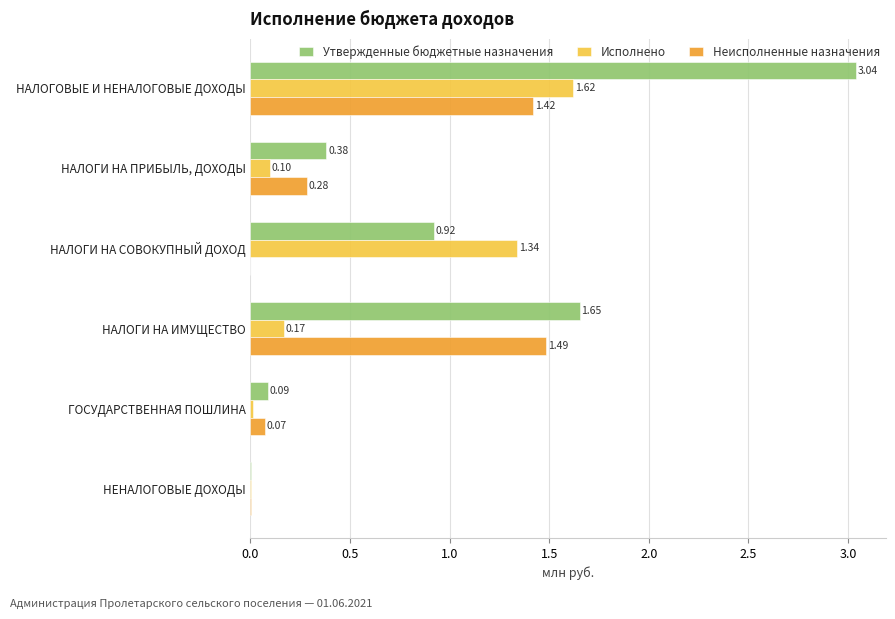

Which series changed the most between НАЛОГИ НА ПРИБЫЛЬ, ДОХОДЫ and НАЛОГИ НА ИМУЩЕСТВО?

Утвержденные бюджетные назначения